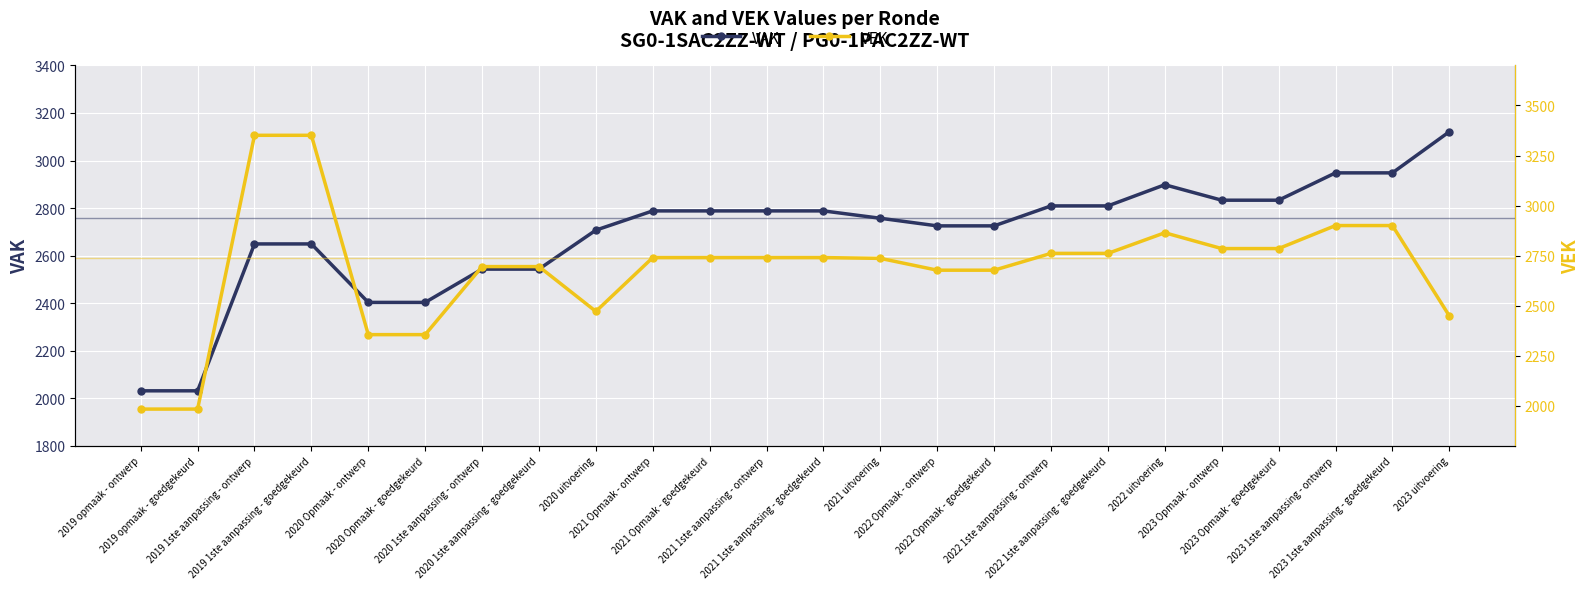

What are all the series names shown in the legend?

VAK, VEK